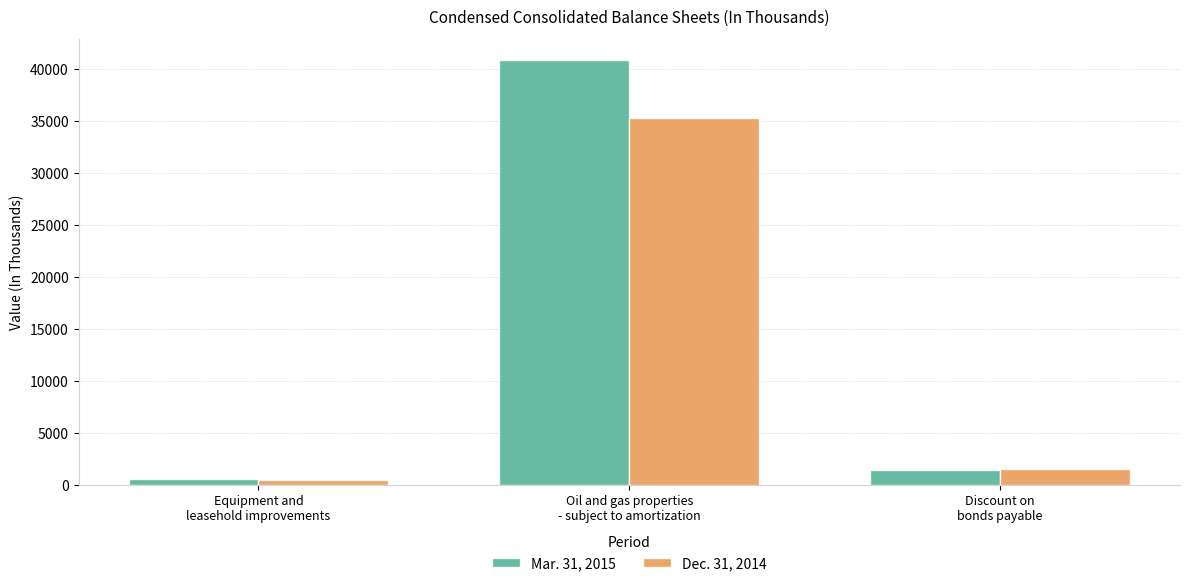

Reading left to right, transcribe all the data shown in this chart.

Mar. 31, 2015: 530	40855	1451
Dec. 31, 2014: 490	35332	1532